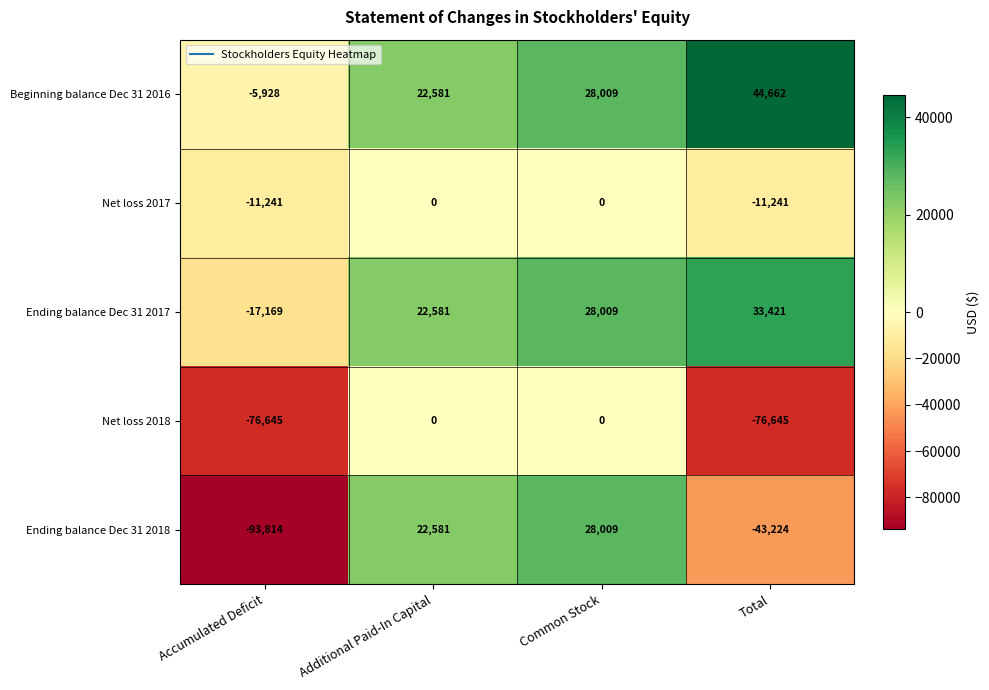

Reading right to left, list all the values displayed in this chart.

Beginning balance Dec 31 2016: Total=44662	Common Stock=28009	Additional Paid-In Capital=22581	Accumulated Deficit=-5928
Net loss 2017: Total=-11241	Common Stock=0	Additional Paid-In Capital=0	Accumulated Deficit=-11241
Ending balance Dec 31 2017: Total=33421	Common Stock=28009	Additional Paid-In Capital=22581	Accumulated Deficit=-17169
Net loss 2018: Total=-76645	Common Stock=0	Additional Paid-In Capital=0	Accumulated Deficit=-76645
Ending balance Dec 31 2018: Total=-43224	Common Stock=28009	Additional Paid-In Capital=22581	Accumulated Deficit=-93814